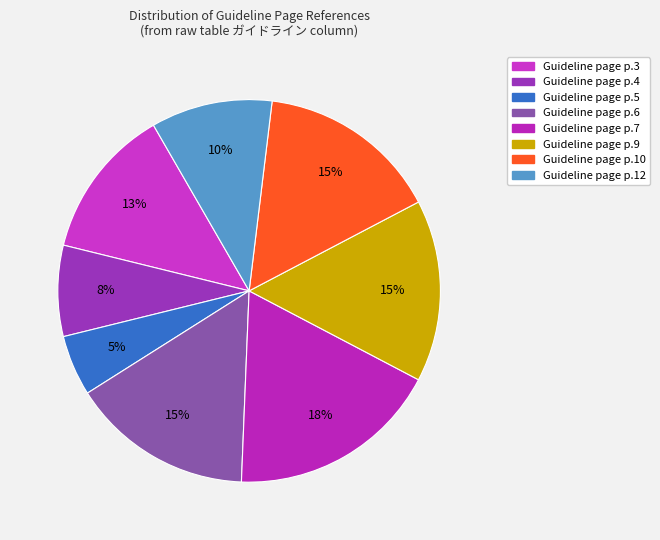

Does any single category account for the majority?

No